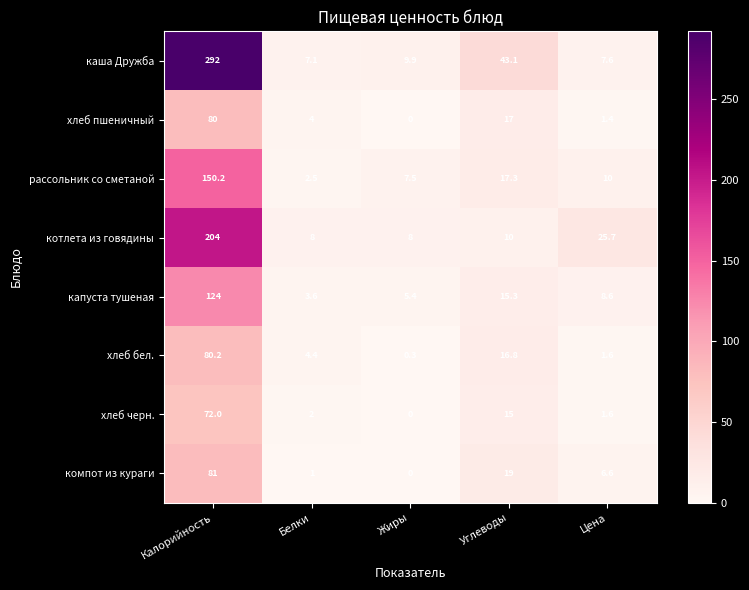

What is the difference between the highest and lowest values at Калорийность?

220.0